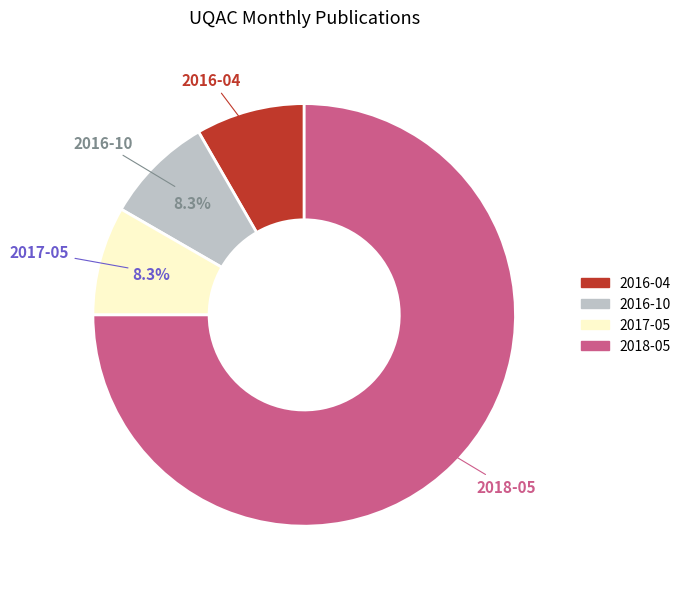

Is 2017-05 the majority of the pie?

No